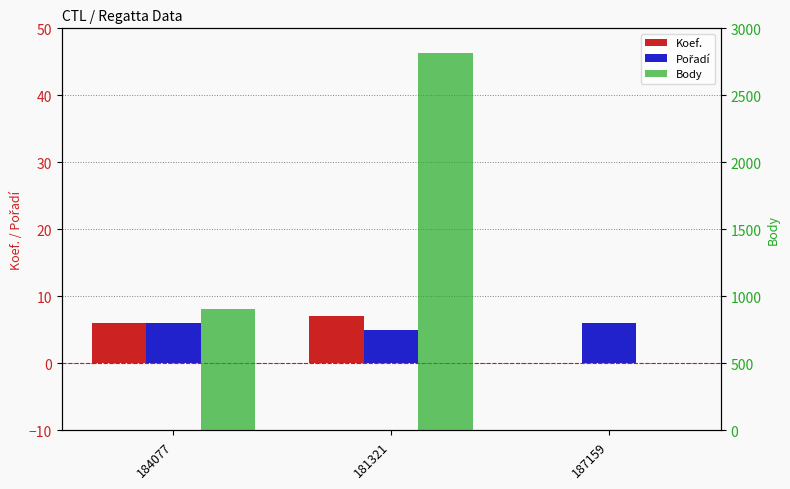

What is the difference between the Pořadí values at 181321 and 184077?

1